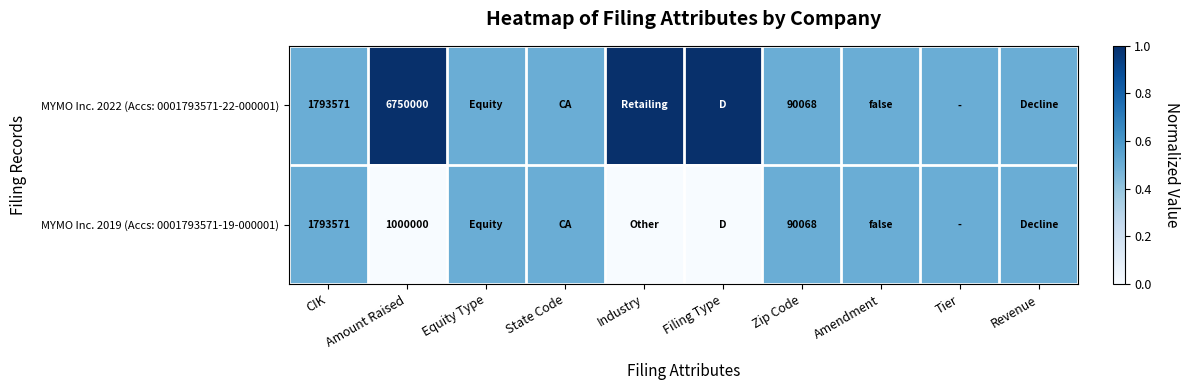

What is the difference between the maximum and second lowest values in the MYMO Inc. 2019 (Accs: 0001793571-19-000001) series?

0.5